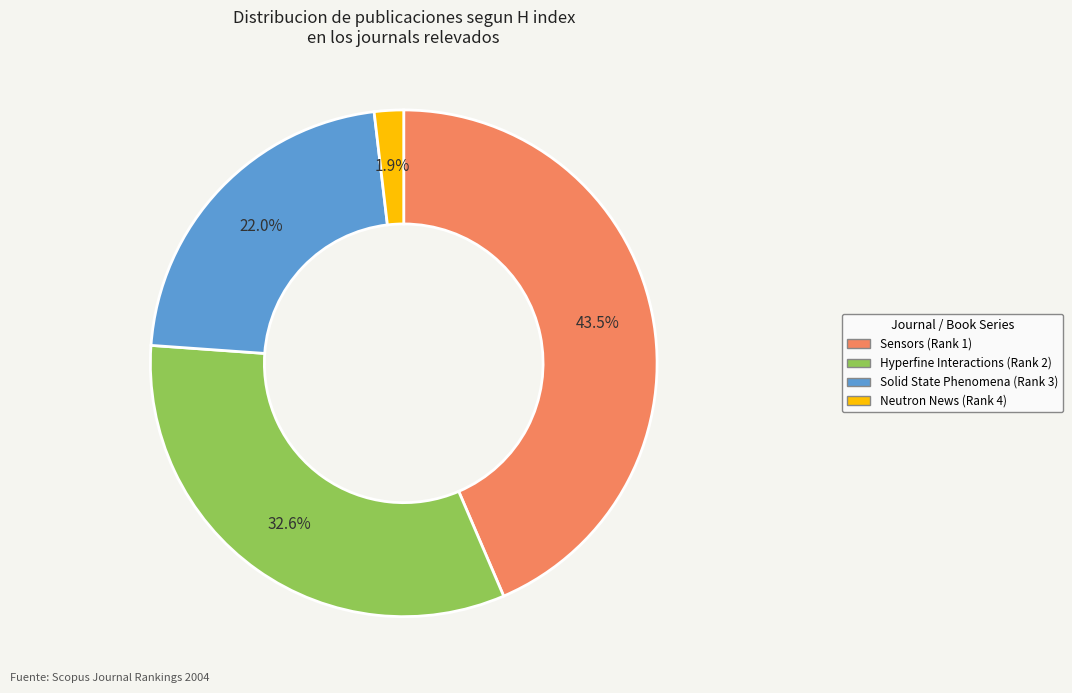

How many segments does this pie chart have?

4